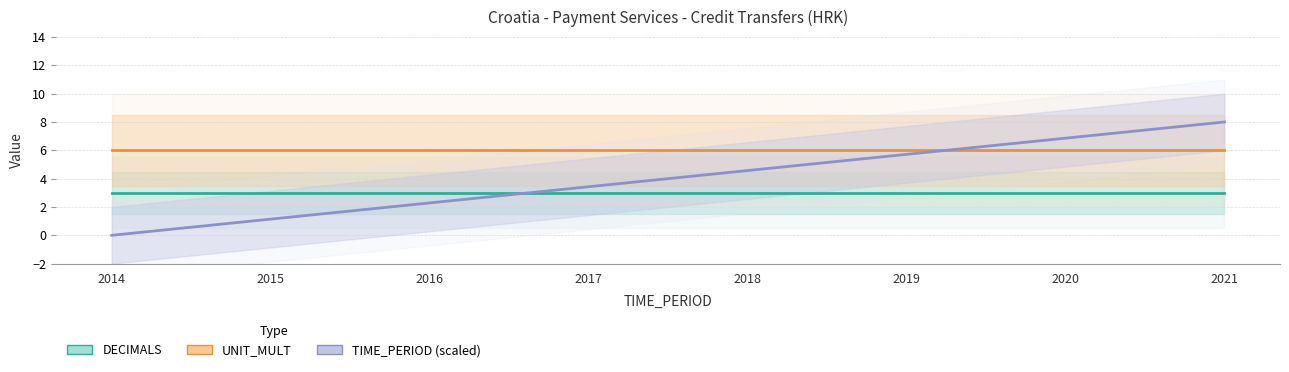

Which series changed the most between 2018 and 2021?

TIME_PERIOD (scaled)